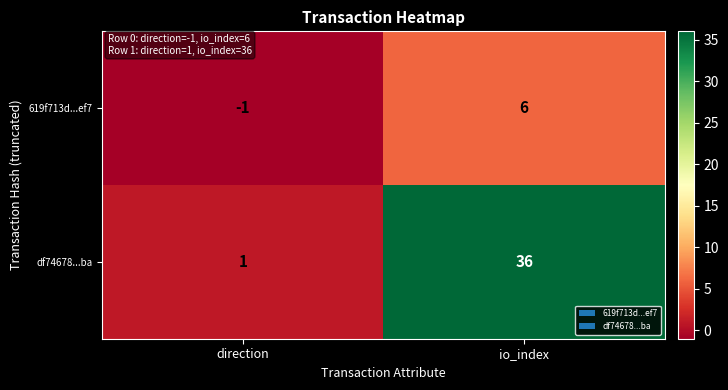

Reading left to right, what are all the values shown in this chart?

619f713d...ef7: direction=-1	io_index=6
df74678...ba: direction=1	io_index=36